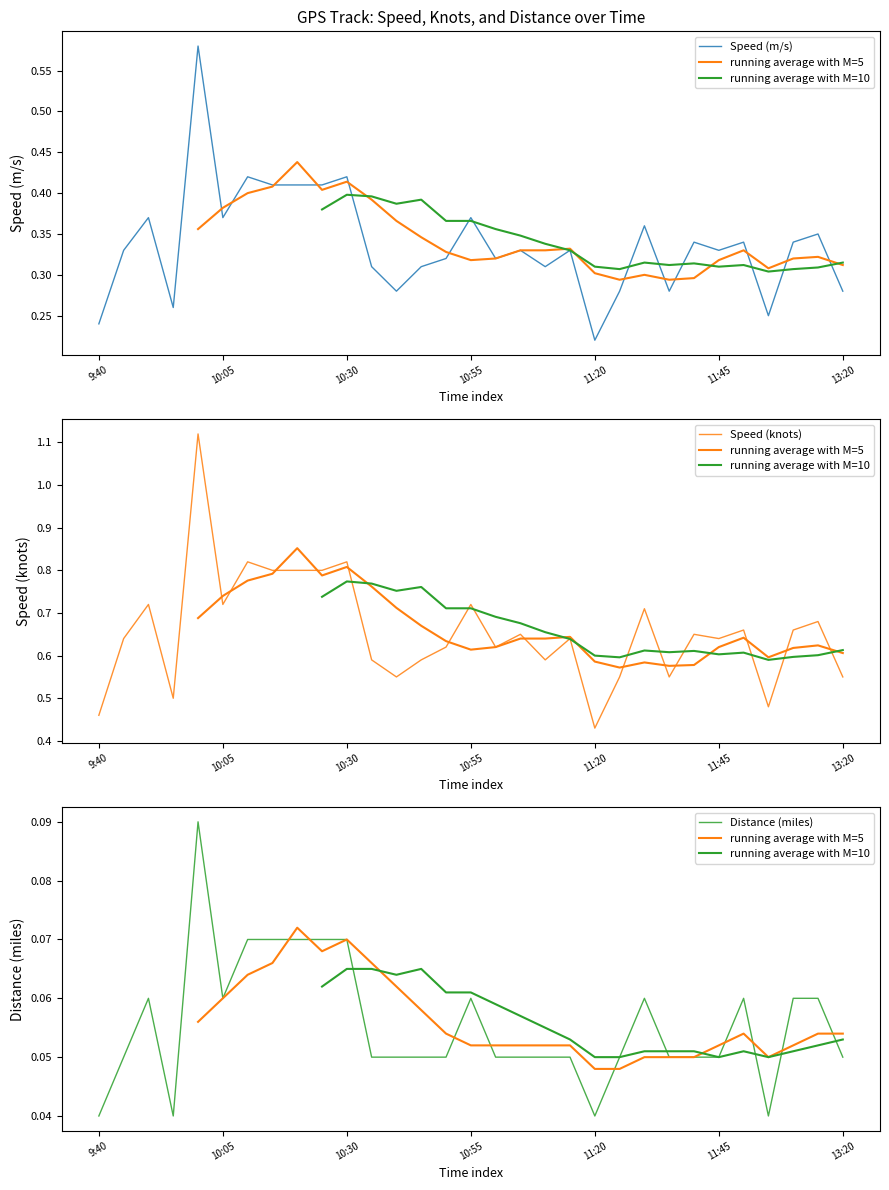

At which label is Speed (m/s) closest to 0?

11:20